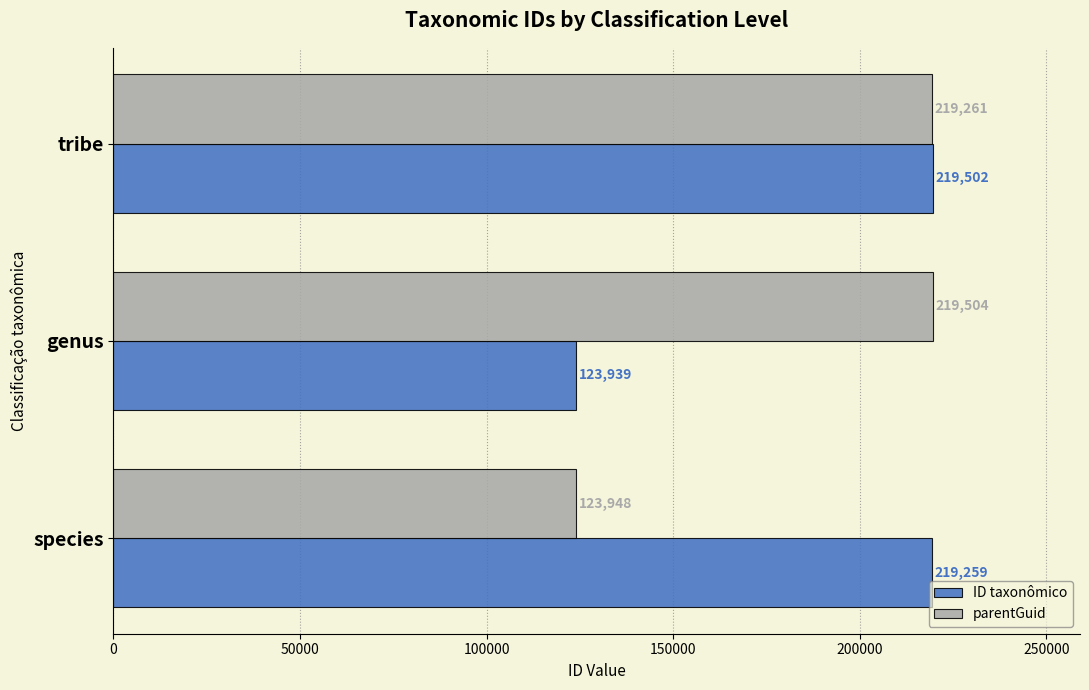

Which series has the largest range (max minus min)?

ID taxonômico